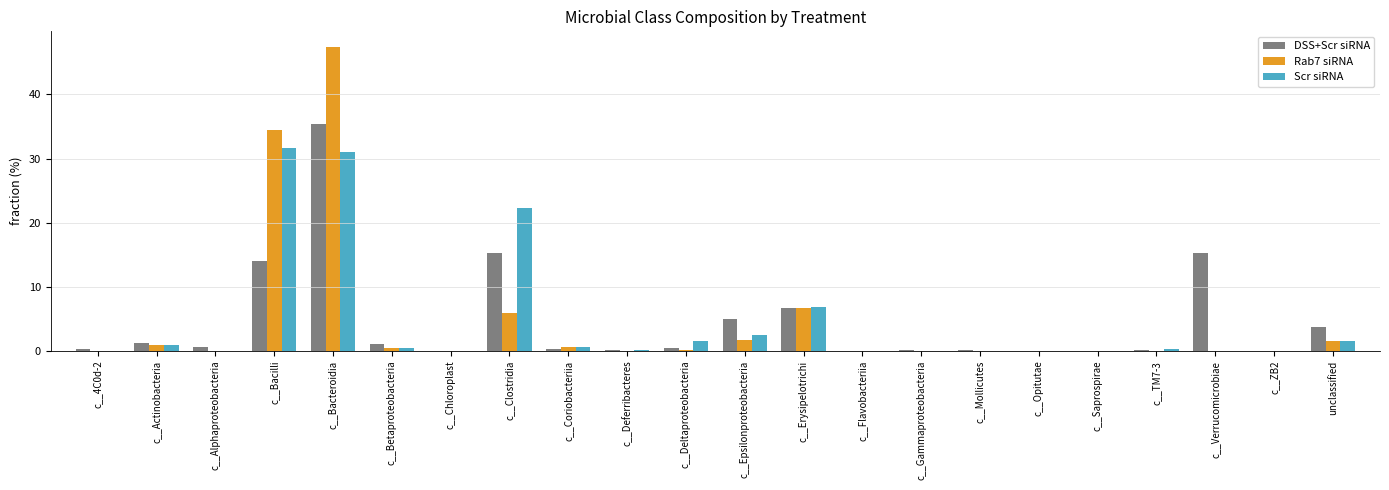

What is the maximum value for DSS+Scr siRNA?

35.4